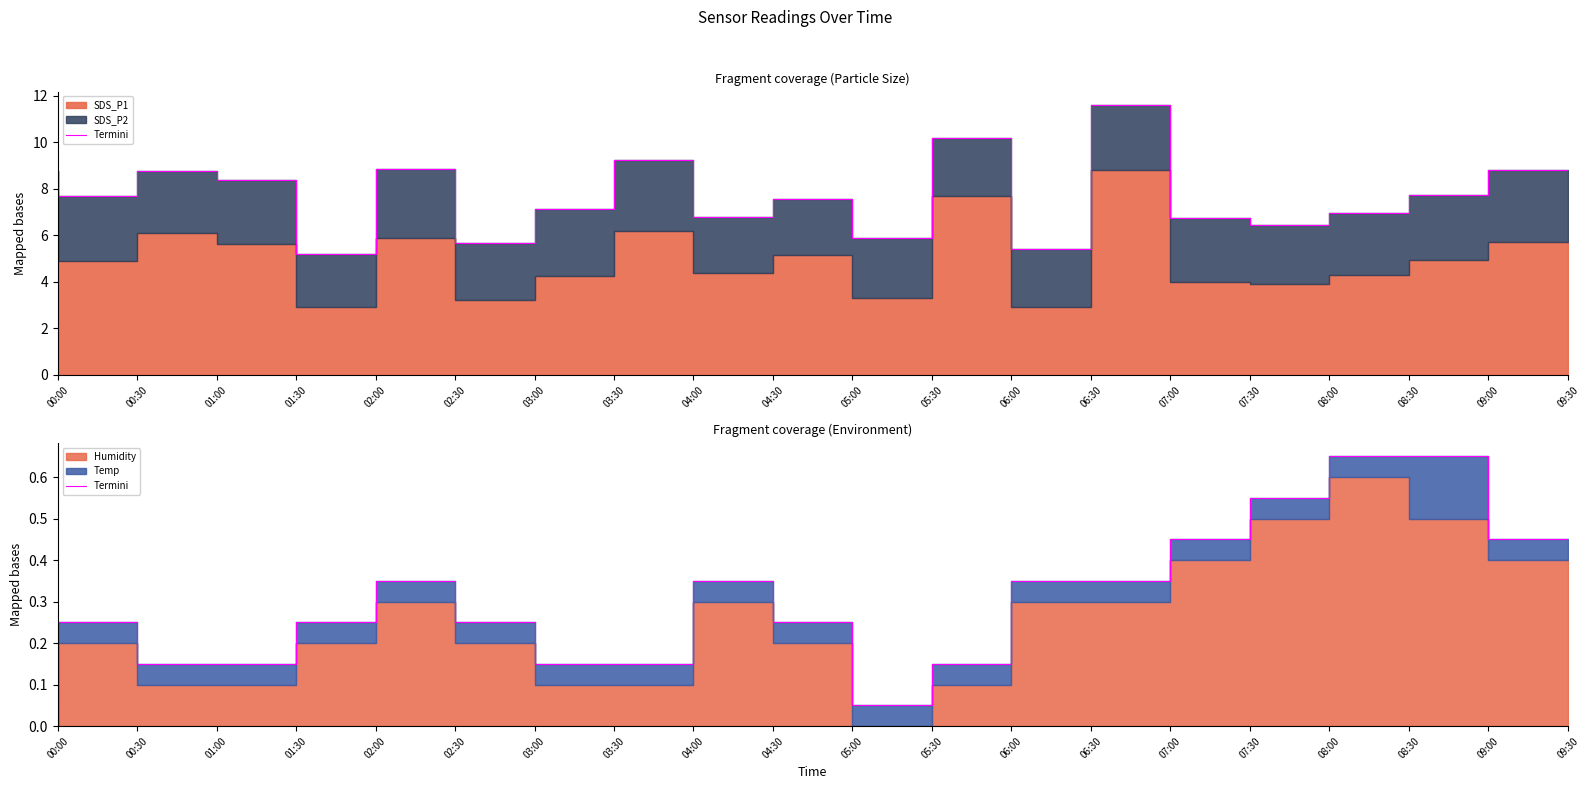

At which category does the data reach its first local valley?

05:30